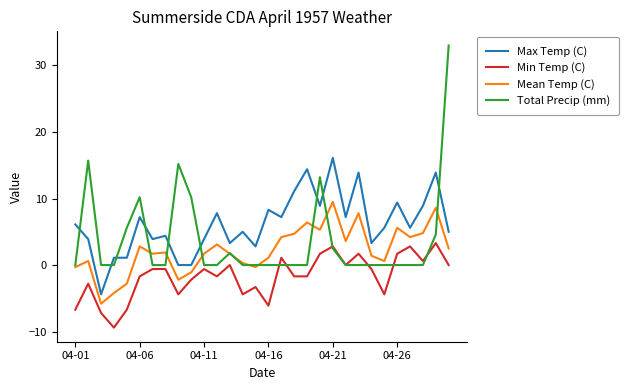

What is the maximum value for Min Temp (C)?

3.3